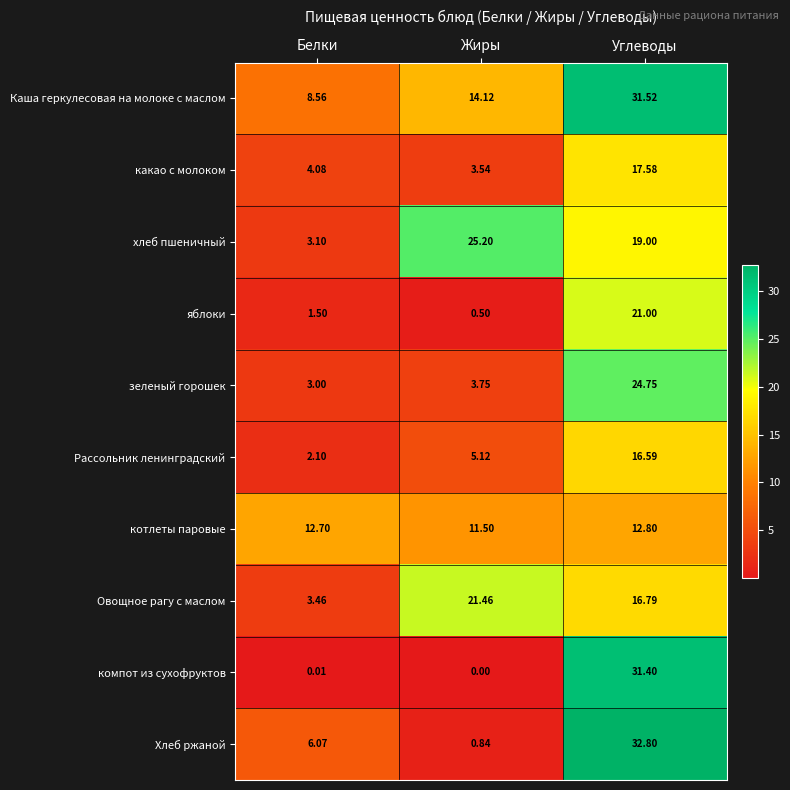

At which category is the sum across all series the highest?

Углеводы